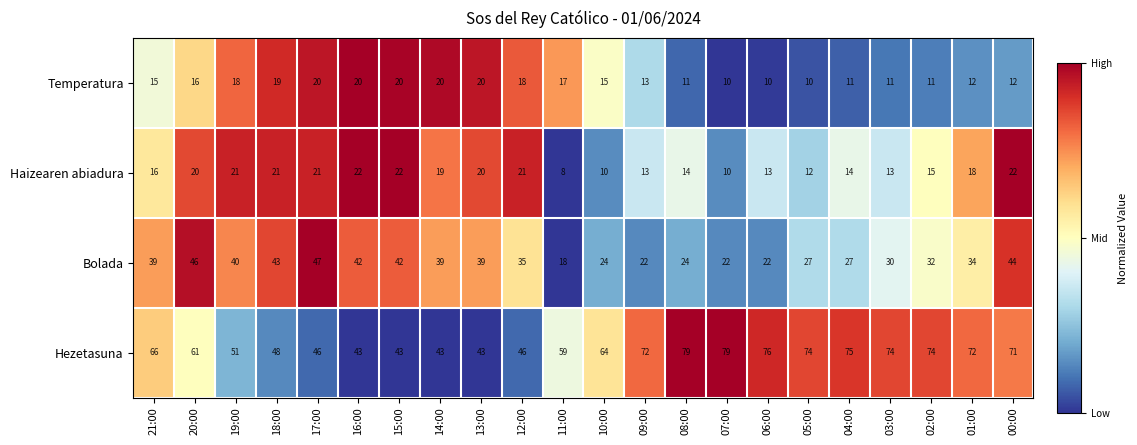

What is the average value of the Temperatura series?

15